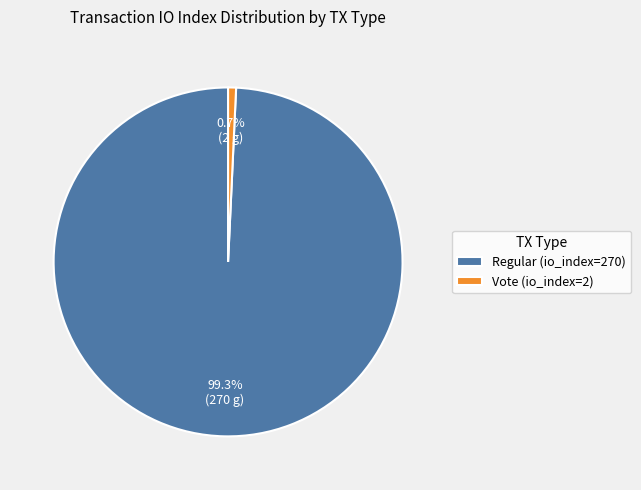

Which category accounts for the majority?

Regular (io_index=270)